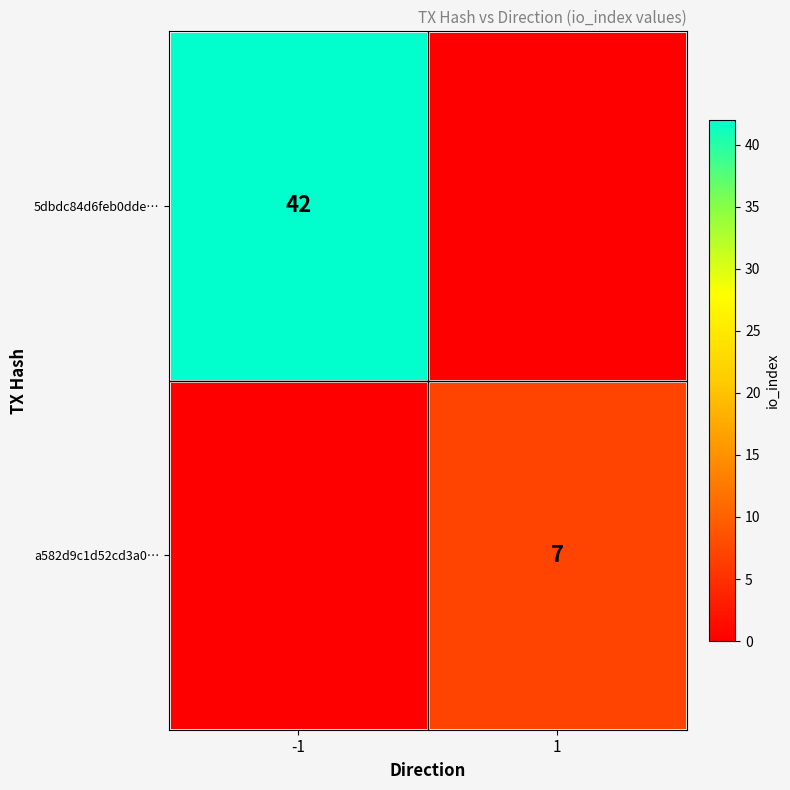

At which category is the sum across all series the highest?

-1